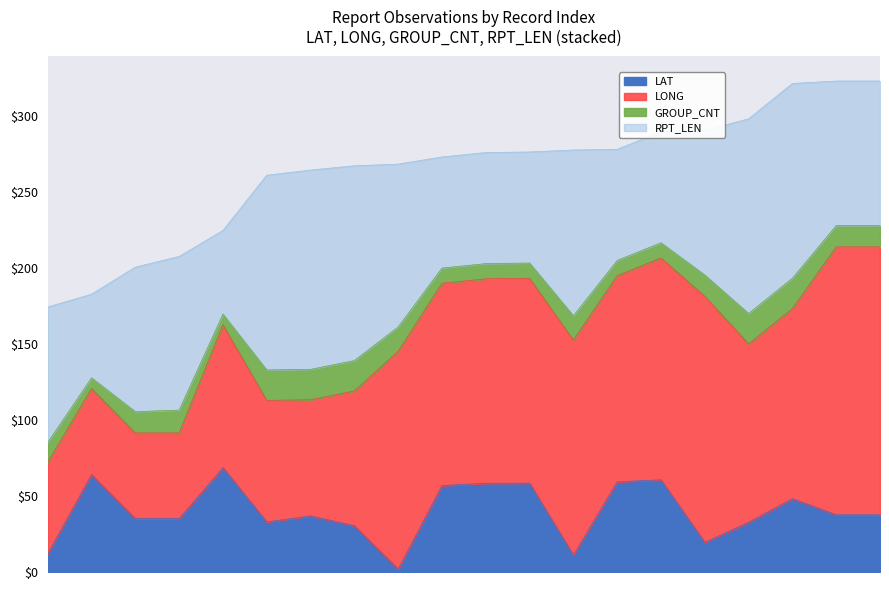

Is the value of LAT at 07 greater than the value of GROUP_CNT at 01?

Yes